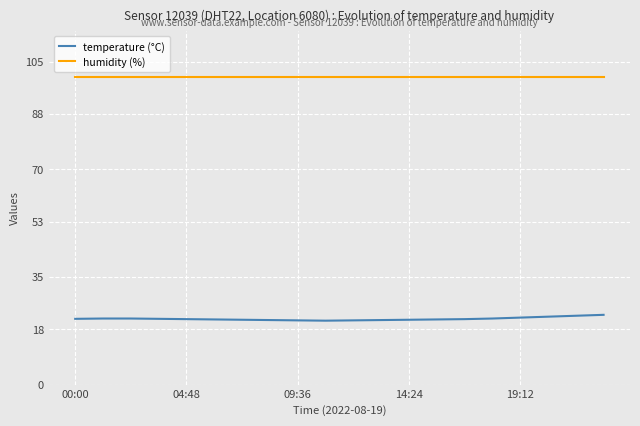

What is the difference between the maximum and minimum values in the temperature (°C) series?

1.9